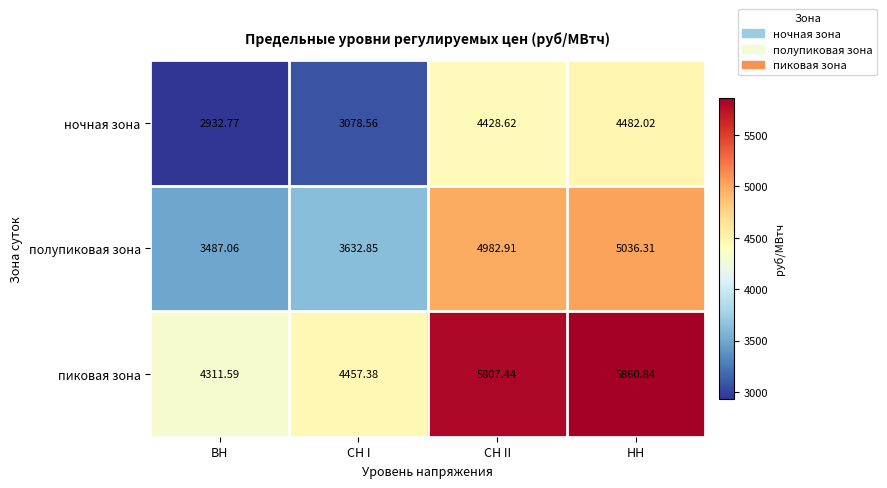

What is the minimum value shown in the chart?

2932.8